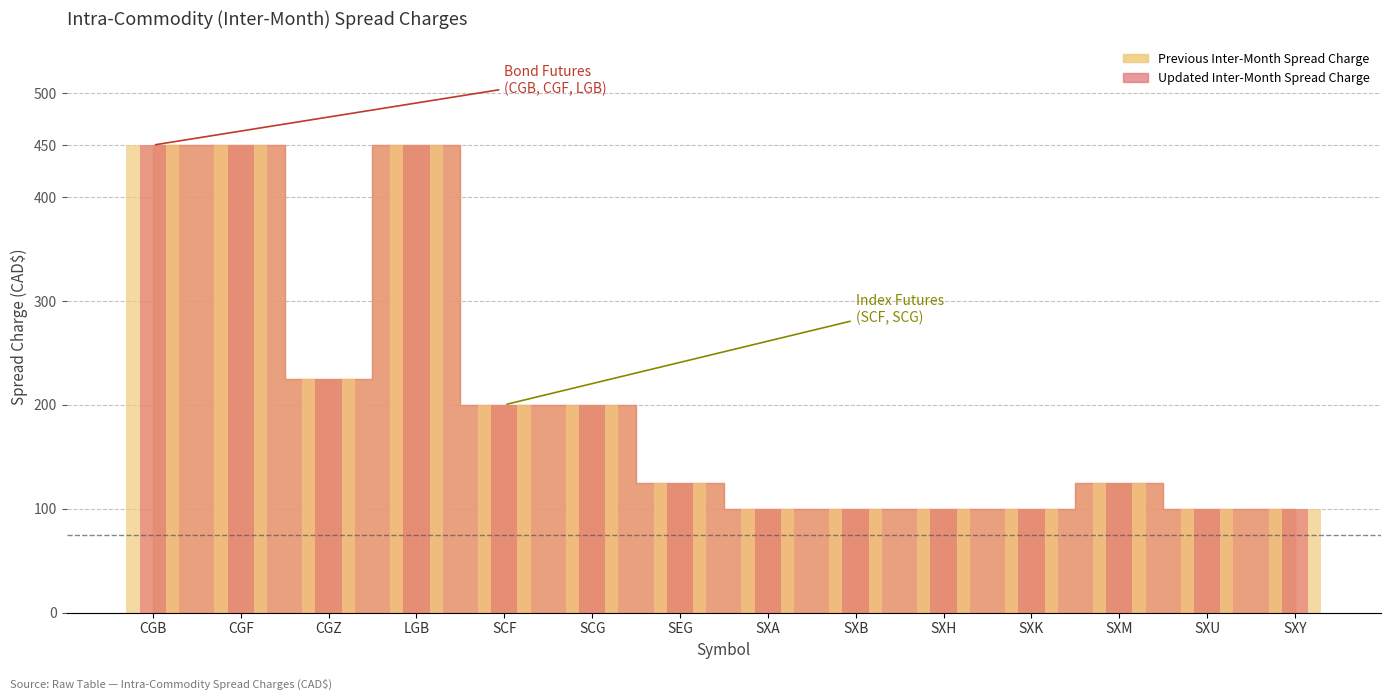

At which category is the sum across all series the highest?

CGB